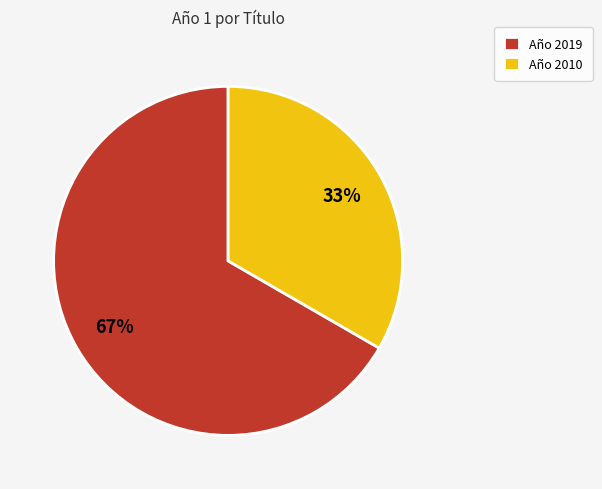

Is there a majority slice in this chart?

Yes